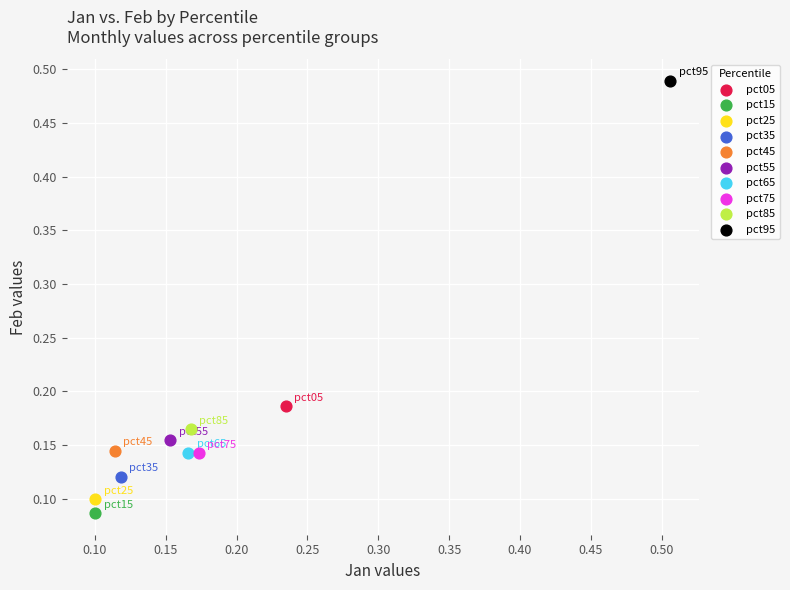

What are all the series names shown in the legend?

pct05, pct15, pct25, pct35, pct45, pct55, pct65, pct75, pct85, pct95